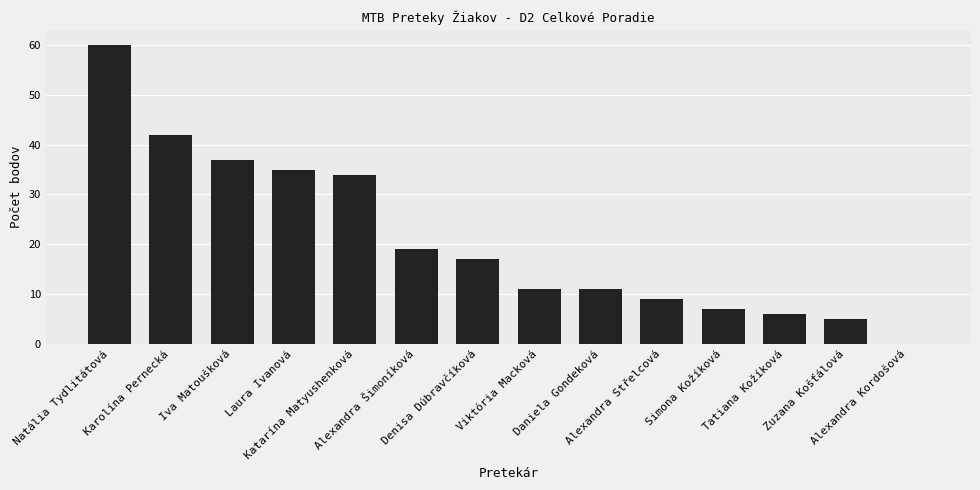

Are the bars horizontal?

No